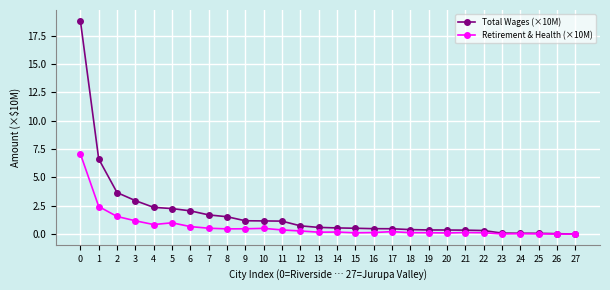

Rank the series by their maximum value, from lowest to highest.

Retirement & Health (×10M), Total Wages (×10M)